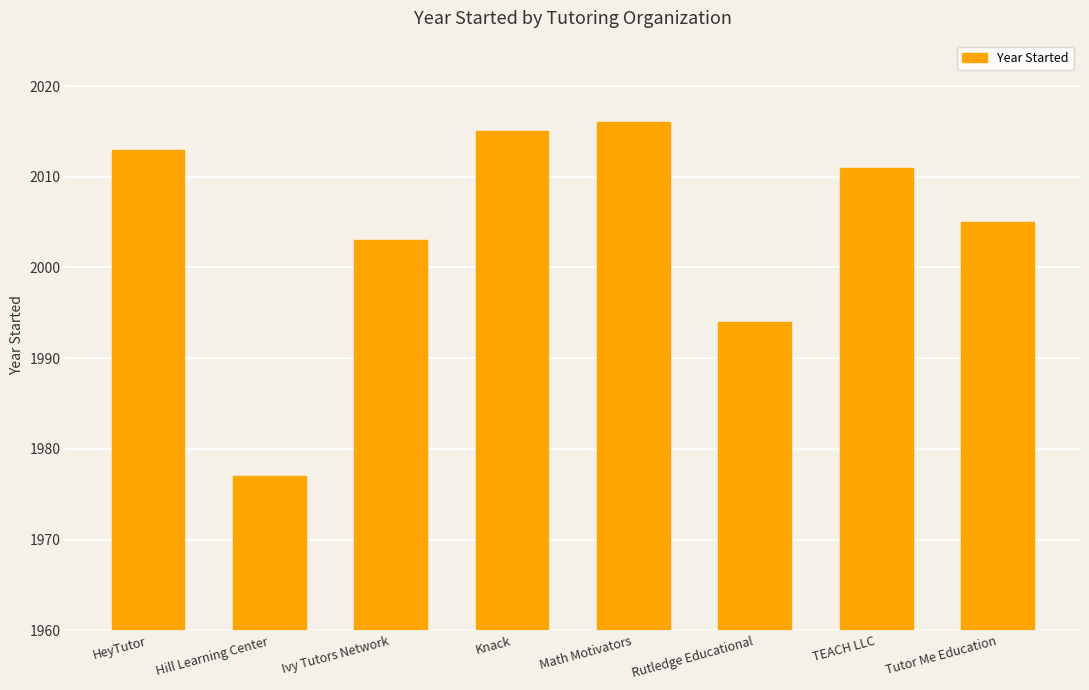

What is the value of the 7th bar from the left?

2011